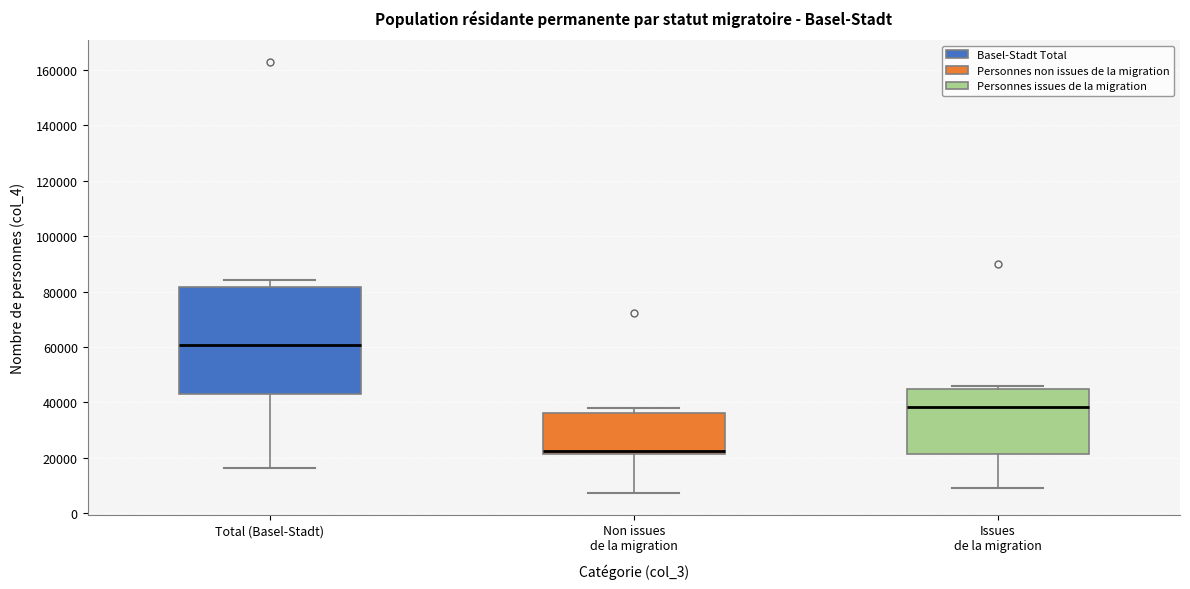

Which box is the tallest, from its lower edge to its upper edge?

Total (Basel-Stadt)